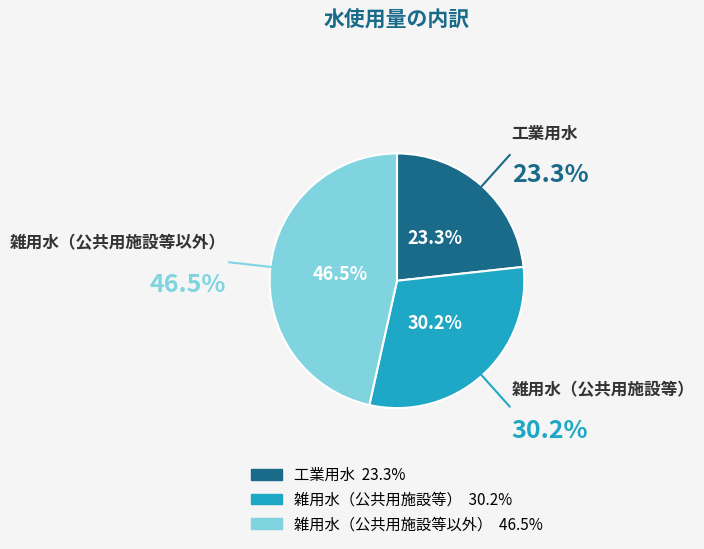

Is 雑用水（公共用施設等） the majority of the pie?

No